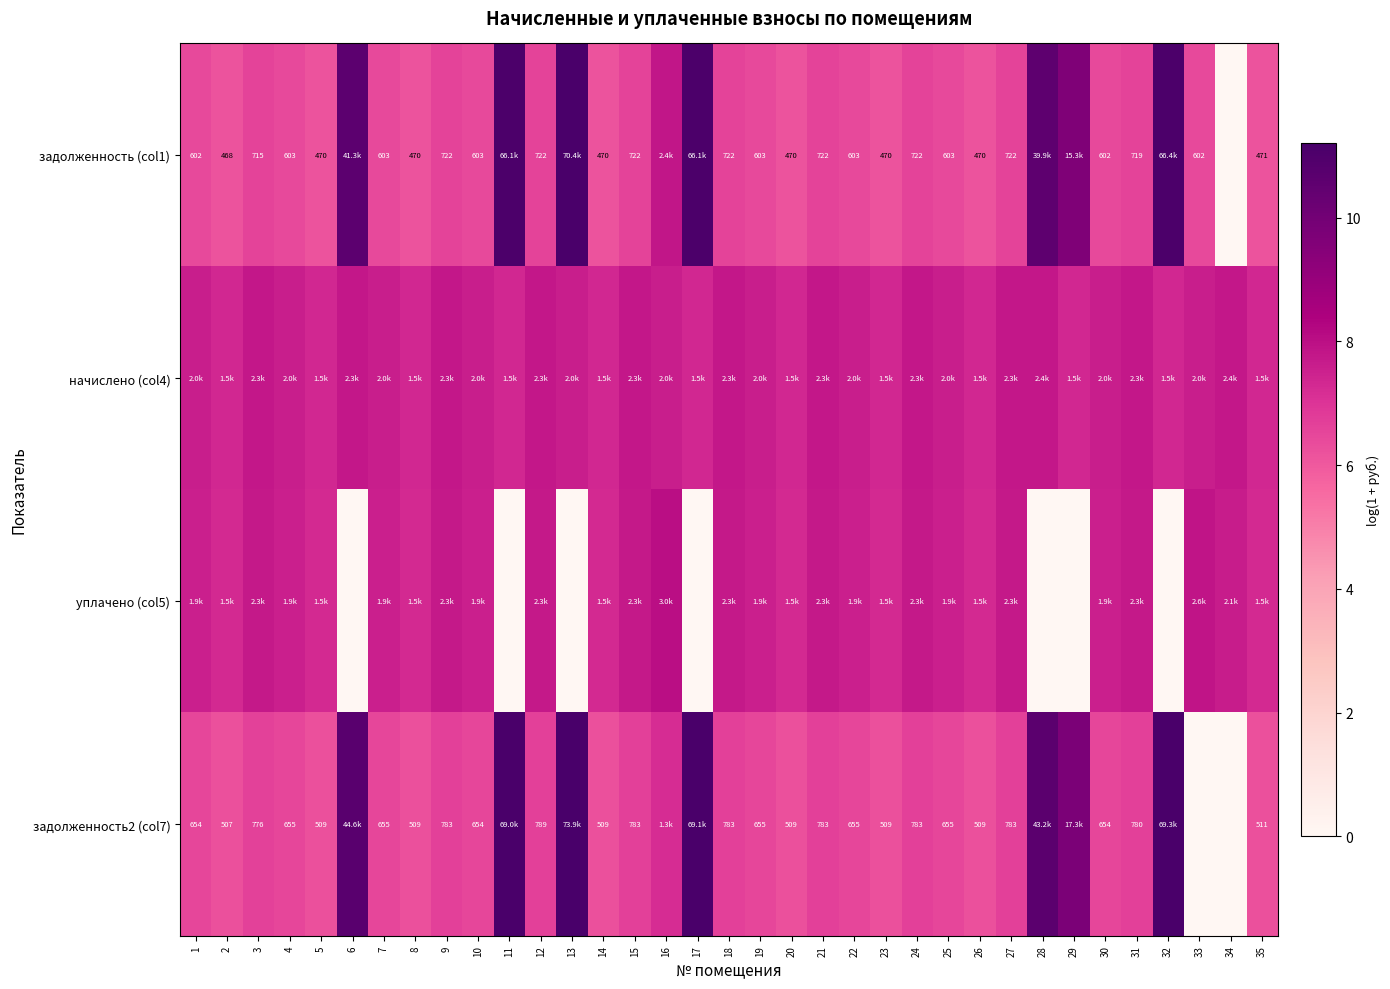

Which category has the lowest value in the задолженность (col1) series?

34